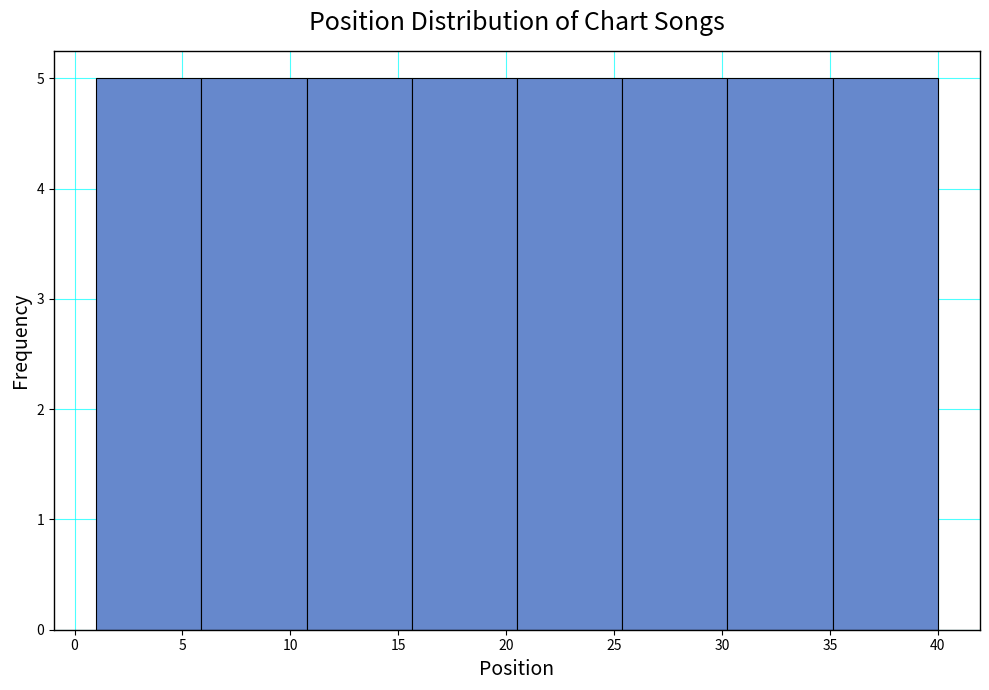

Reading left to right, list every bar in this chart as the range it spans on the x-axis followed by its height. Neither the bar edges nor the heights are printed on the chart, so give them approximately, as read against the axes.

1.0 to 6.0: 5
6.0 to 11.0: 5
11.0 to 15.5: 5
15.5 to 20.5: 5
20.5 to 25.5: 5
25.5 to 30.5: 5
30.5 to 35.0: 5
35.0 to 40.0: 5